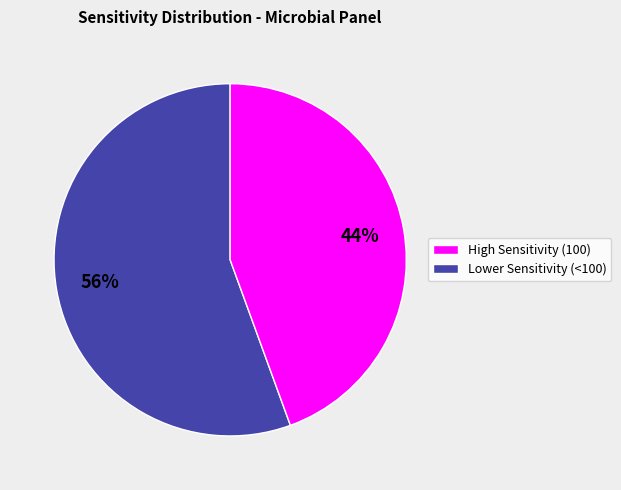

To the nearest percent, what is the average slice percentage?

50%